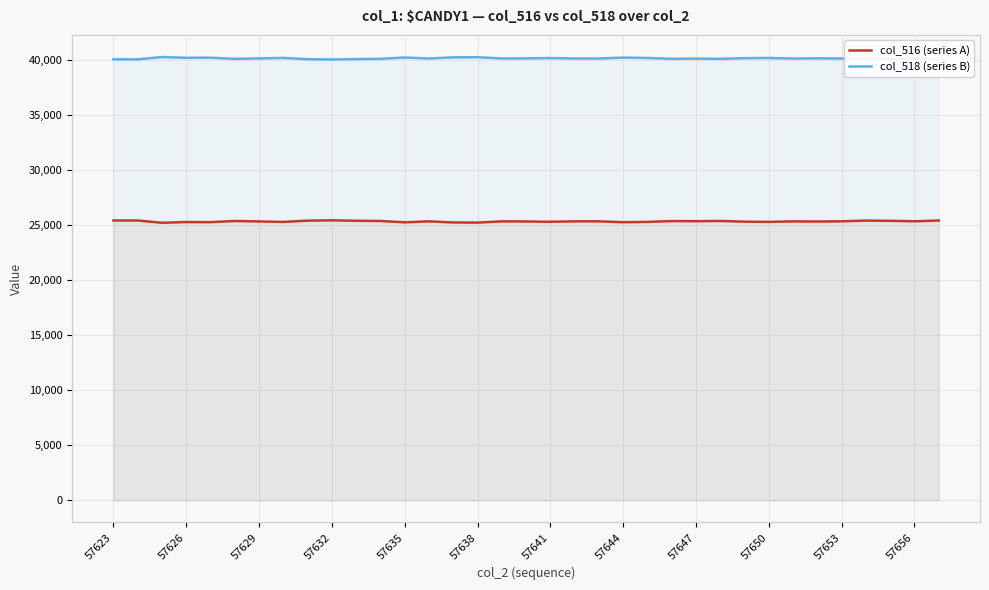

What is the spread (max minus min) of values at 16?

14811